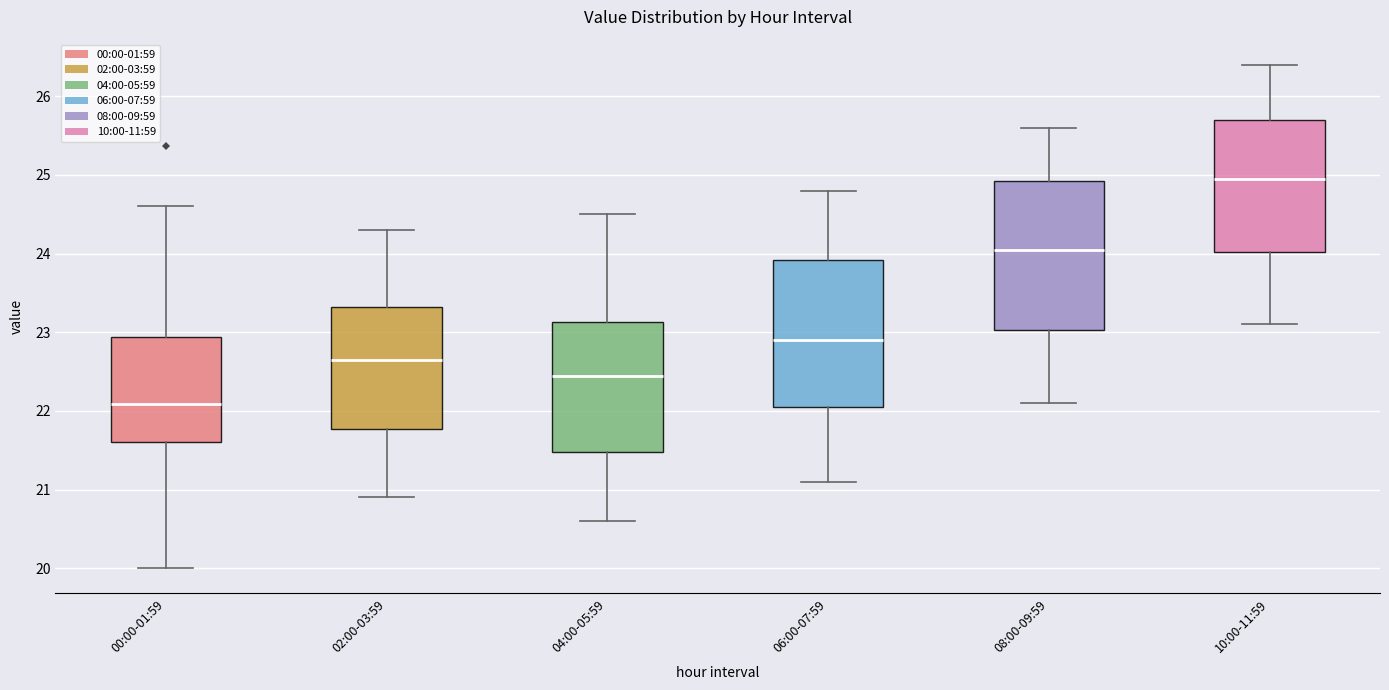

Where is the upper edge of the box for 08:00-09:59 on the y-axis? The values are not printed on the chart, so give them approximately, as read against the axis.

24.9